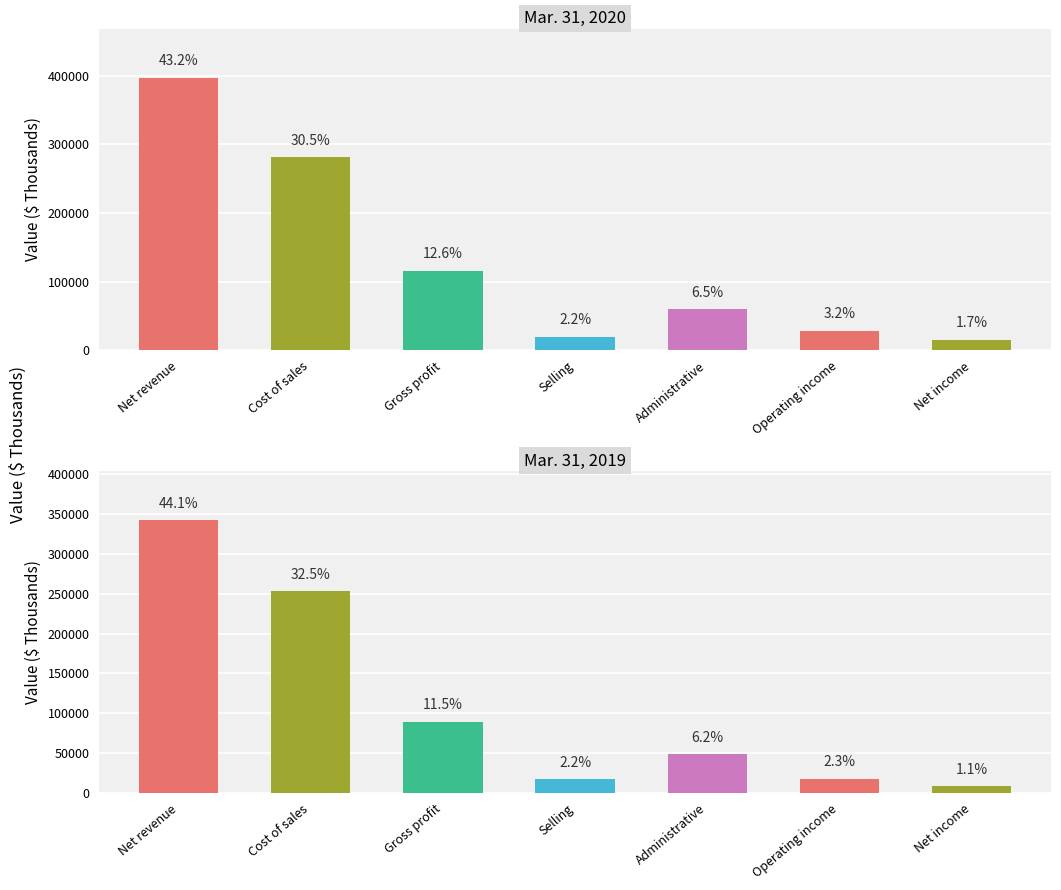

Reading right to left, list all the values displayed in this chart.

Mar. 31, 2020: Net income=15988	Operating income=29030	Administrative=60195	Selling=20355	Gross profit=116260	Cost of sales=281071	Net revenue=397331
Mar. 31, 2019: Net income=8834	Operating income=17989	Administrative=48431	Selling=17130	Gross profit=89438	Cost of sales=252697	Net revenue=342135